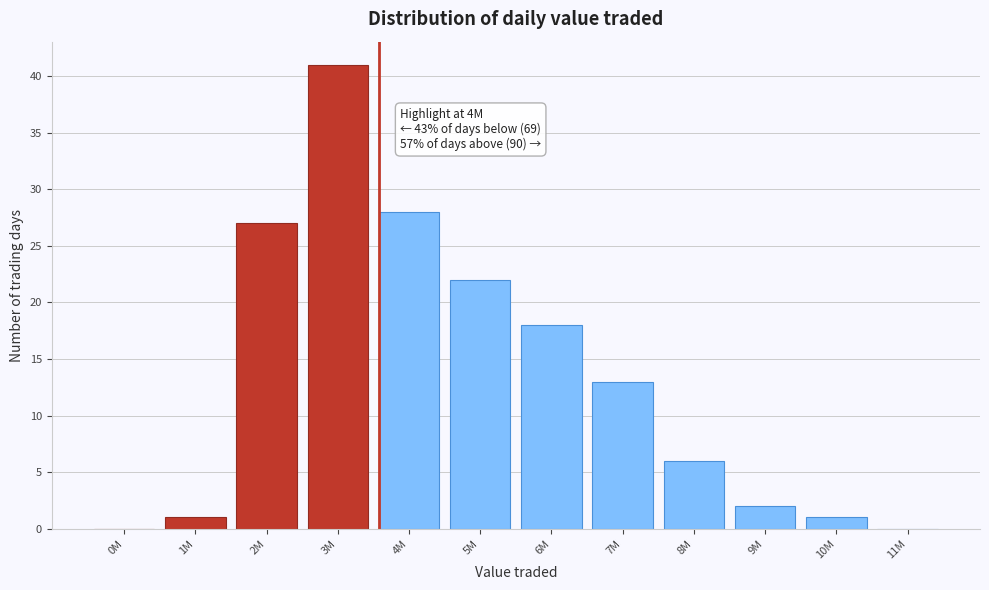

Reading left to right, list all the values displayed in this chart.

0M=0	1M=1	2M=27	3M=41	4M=28	5M=22	6M=18	7M=13	8M=6	9M=2	10M=1	11M=0